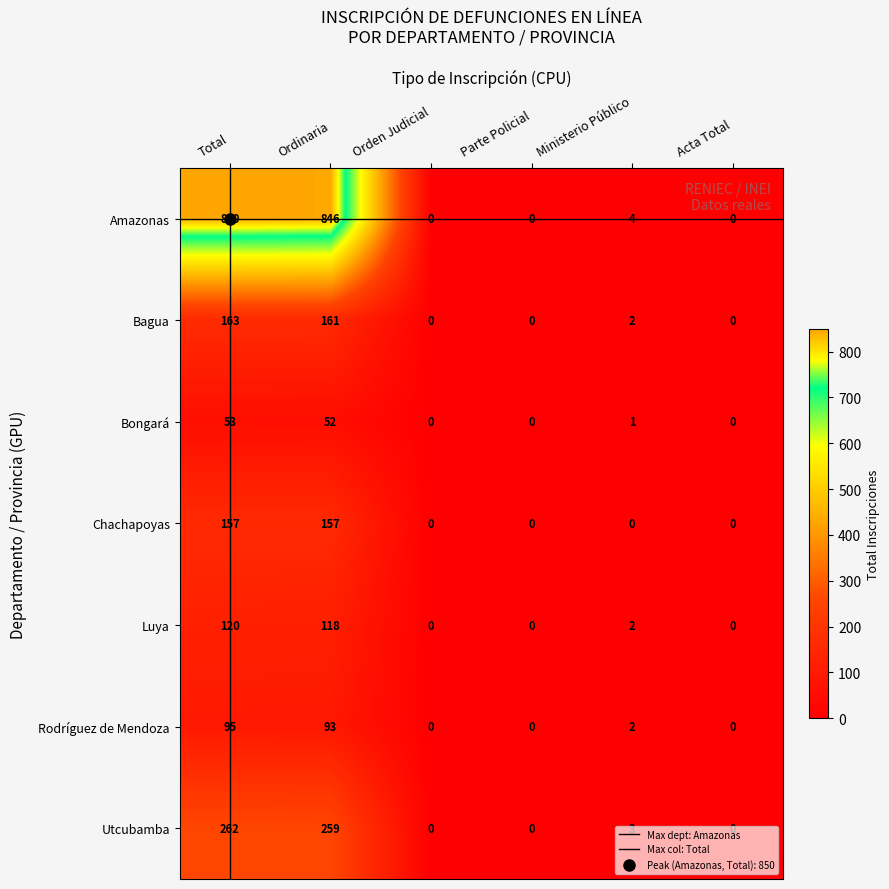

Which category has the highest value in the Amazonas series?

Total